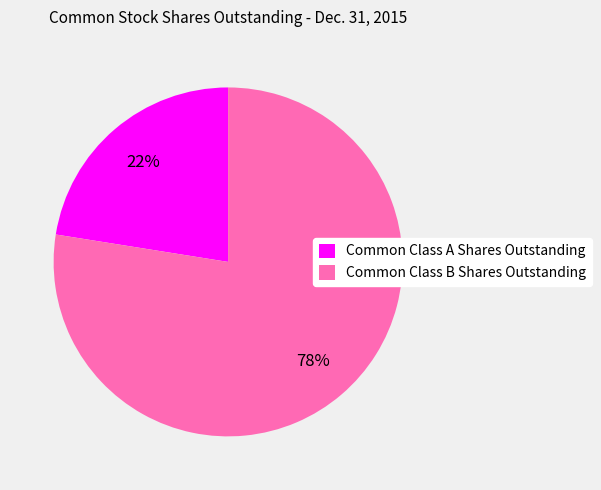

How many segments does this pie chart have?

2